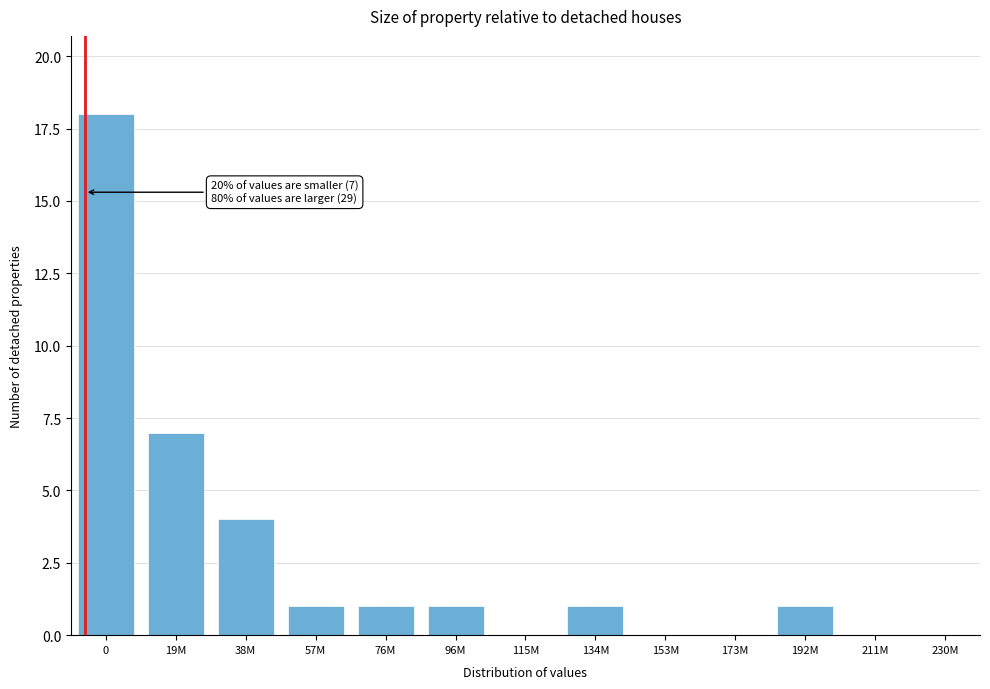

Reading left to right, extract all data points from this chart.

0=18	19M=7	38M=4	57M=1	76M=1	96M=1	115M=0	134M=1	153M=0	173M=0	192M=1	211M=0	230M=0